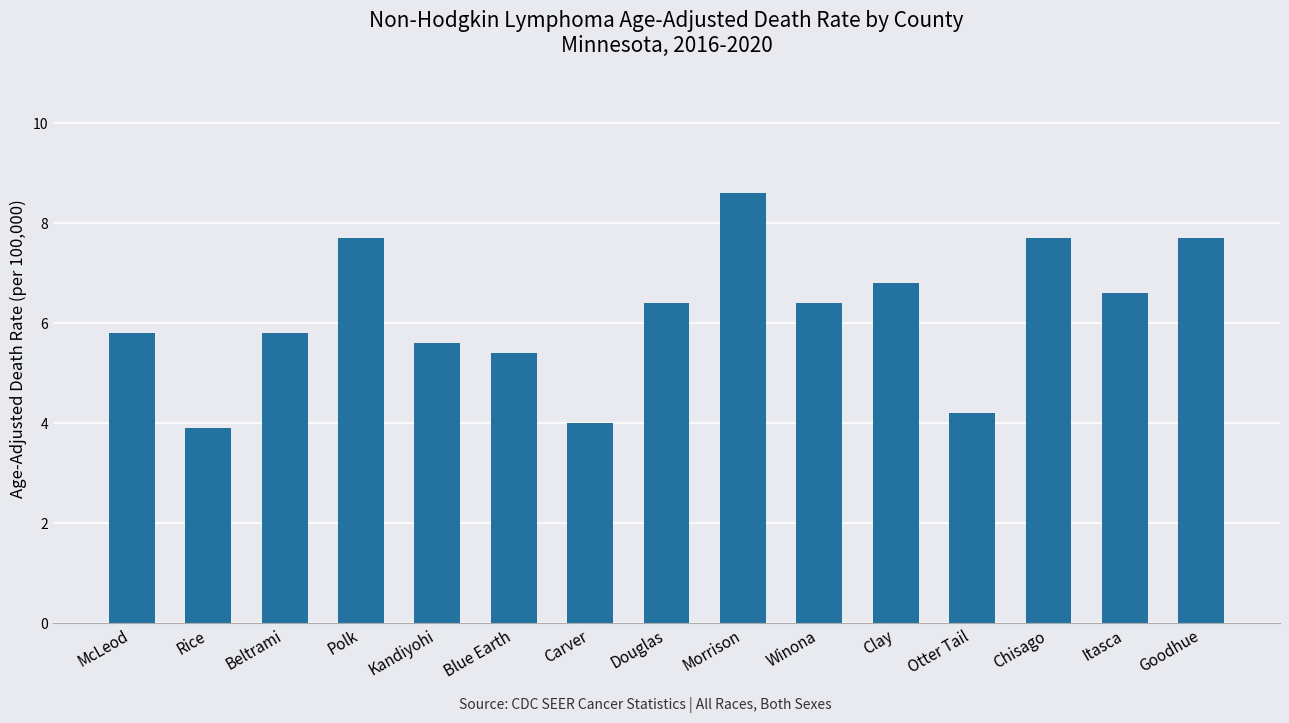

Reading right to left, transcribe all the data shown in this chart.

7.7	6.6	7.7	4.2	6.8	6.4	8.6	6.4	4.0	5.4	5.6	7.7	5.8	3.9	5.8